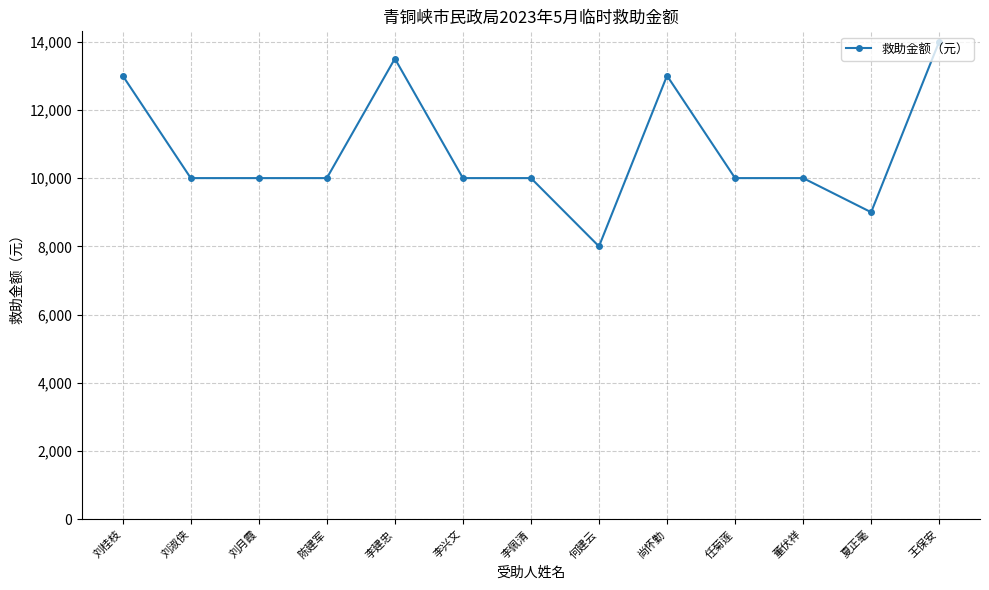

What is the average value?

10808